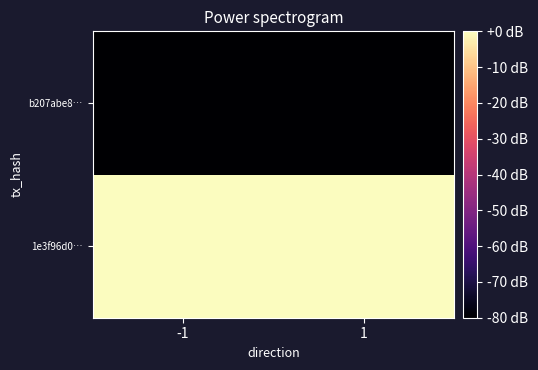

Which series has the widest spread of values?

1e3f96d0…